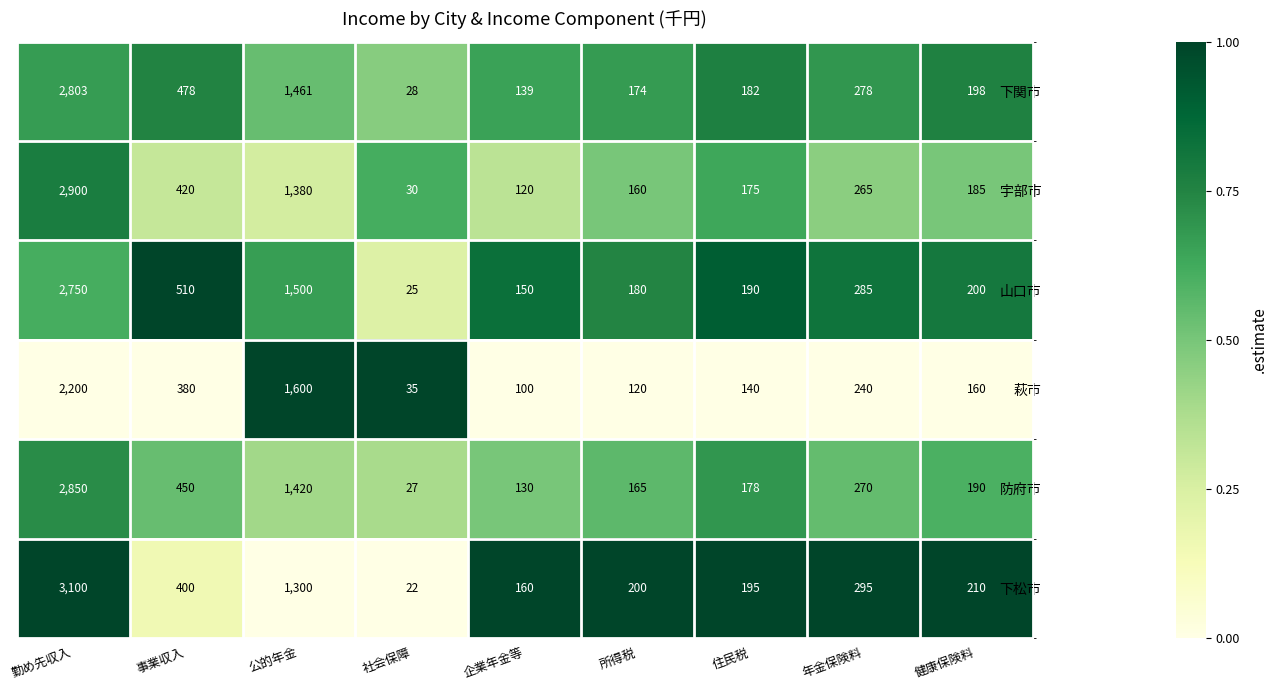

The value of 宇部市 at 勤め先収入 is 2900. True or false?

True